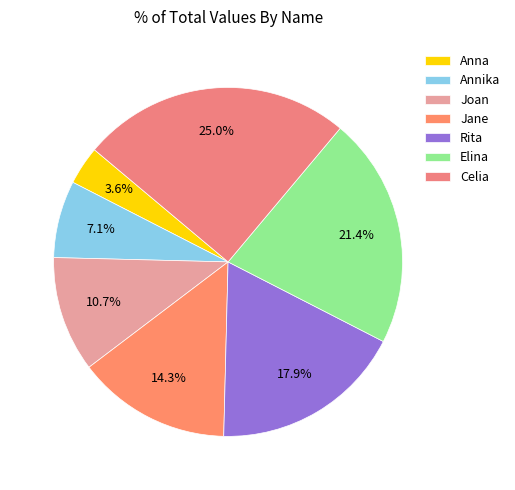

How many segments does this pie chart have?

7